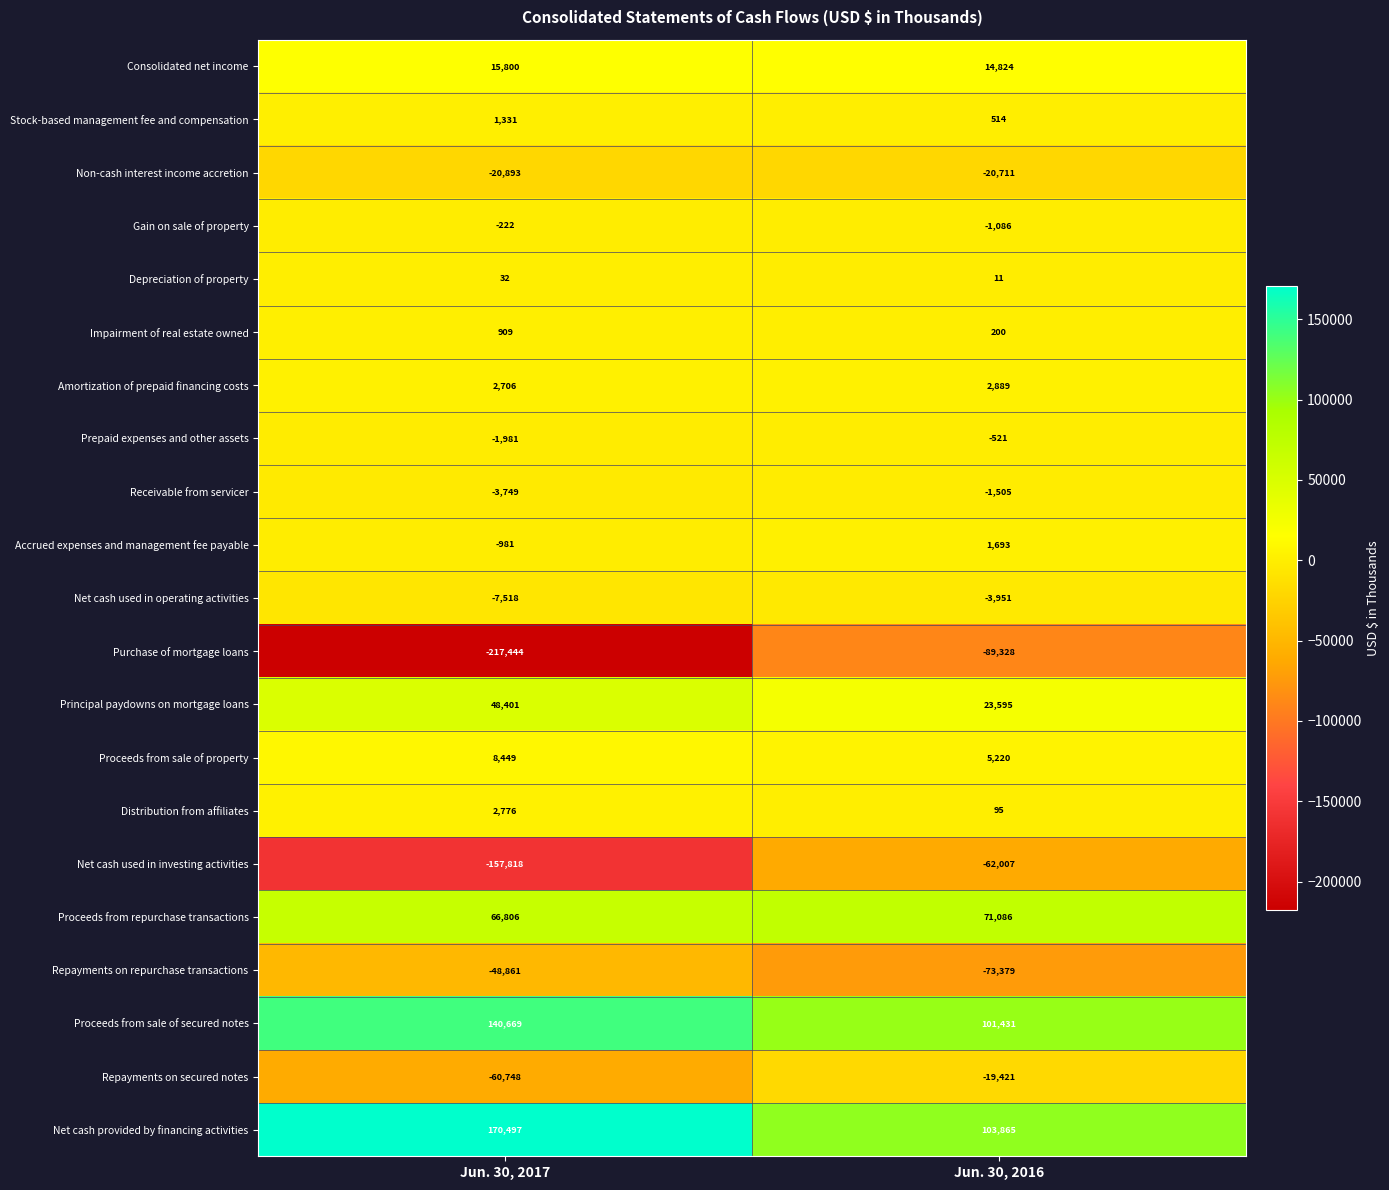

What is the total value across all series at Jun. 30, 2017?

-61839